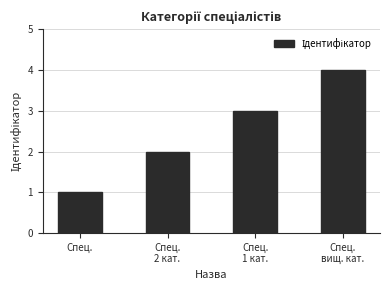

Are the bars horizontal?

No